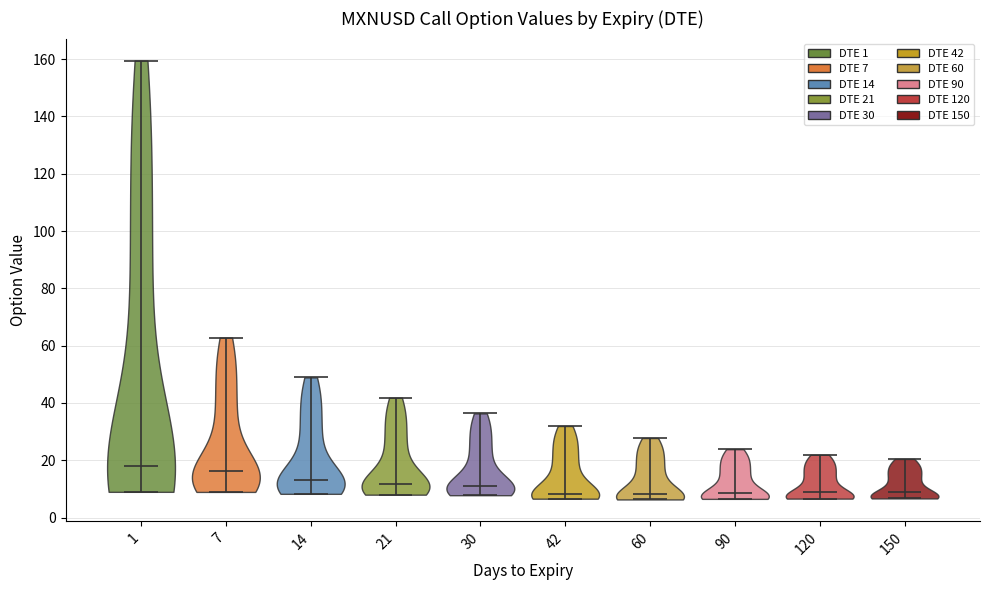

What is the lowest point the violin at x = 120 reaches on the y-axis? The values are not printed on the chart, so give them approximately, as read against the axis.

6